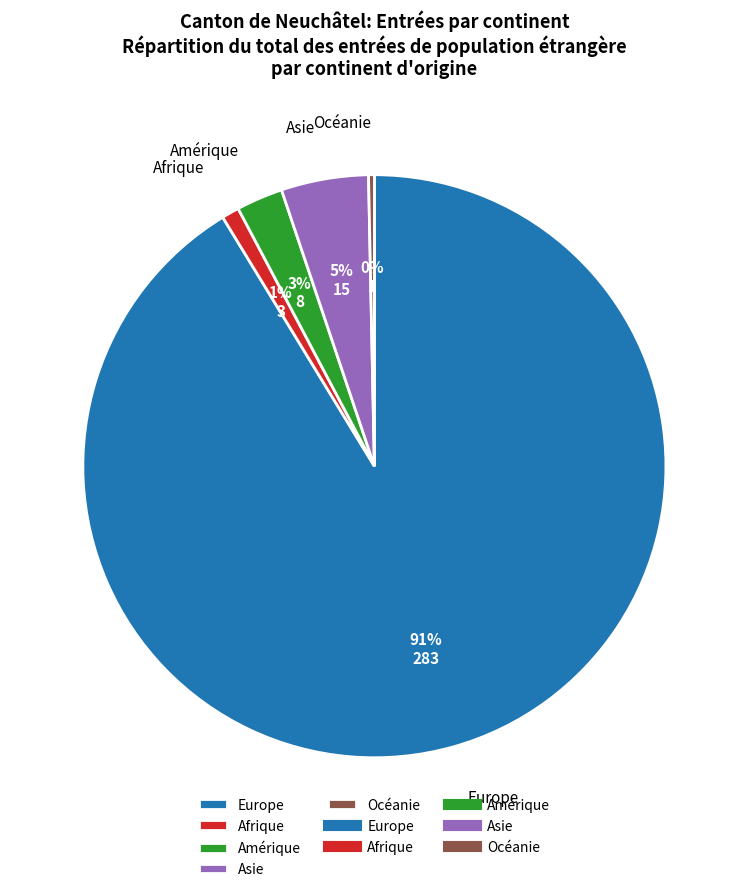

Which has a higher value, Océanie or Europe?

Europe